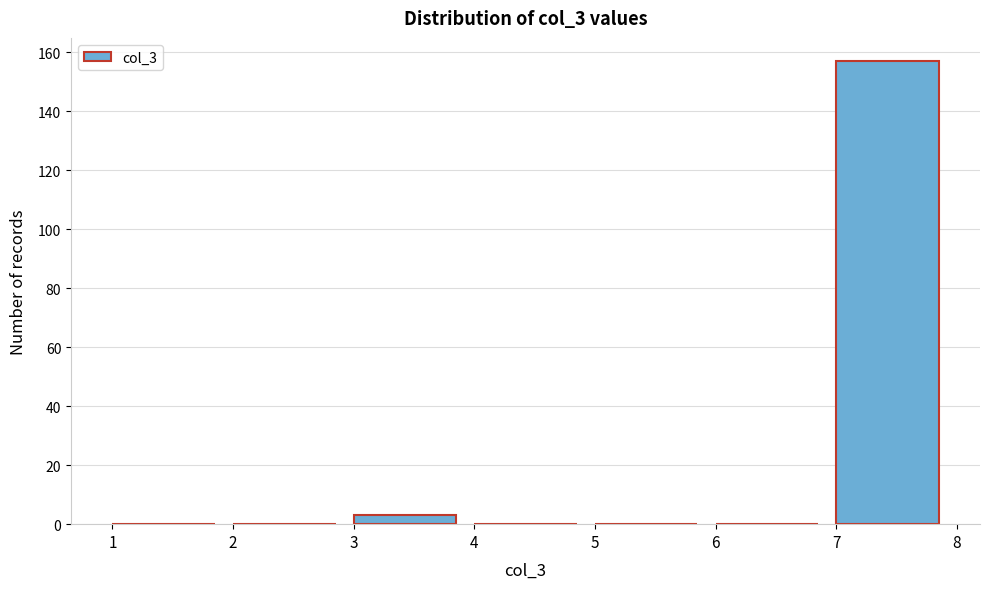

Which range on the x-axis has the tallest bar?

7 to 8